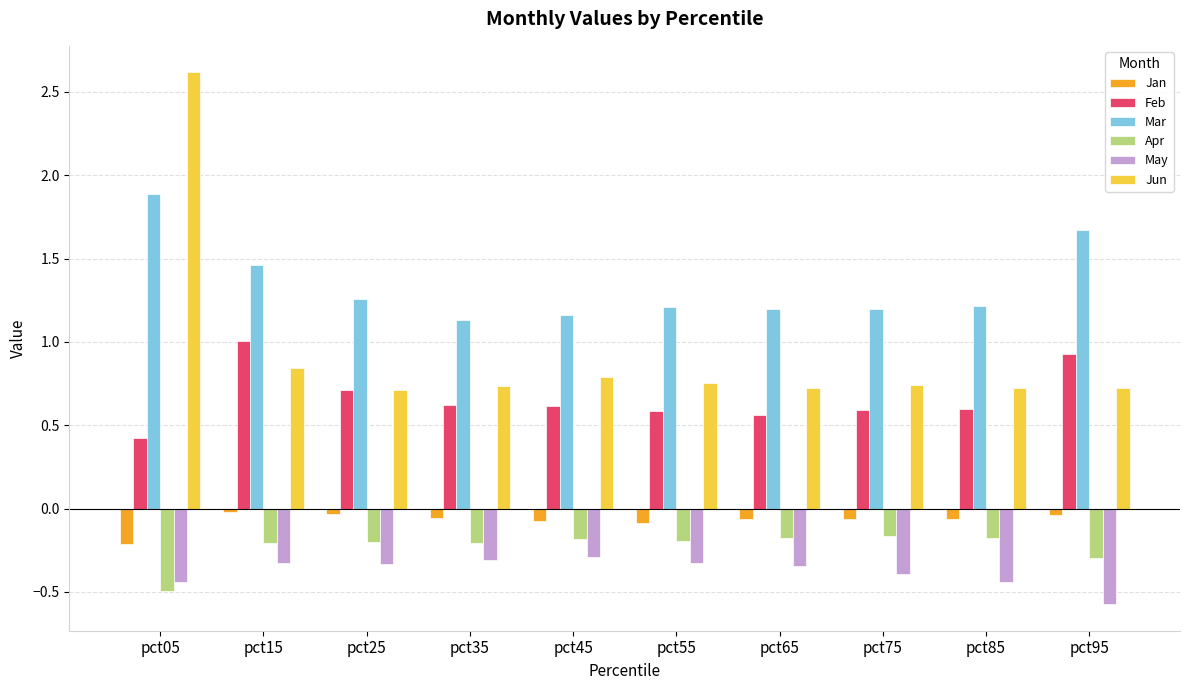

How many groups of bars are there?

10